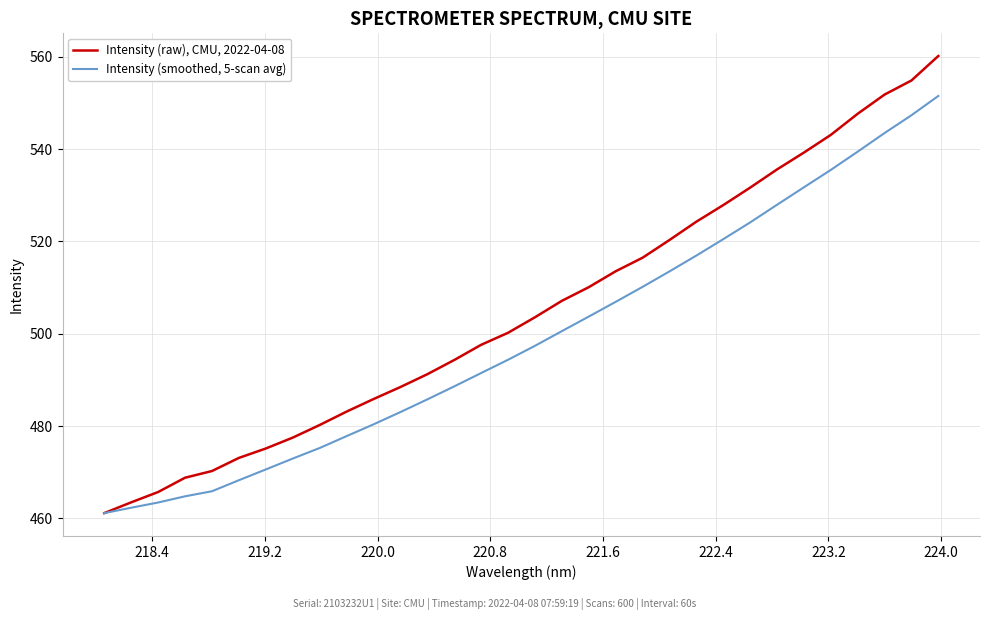

Which series has the largest total across all categories?

Intensity (raw), CMU, 2022-04-08